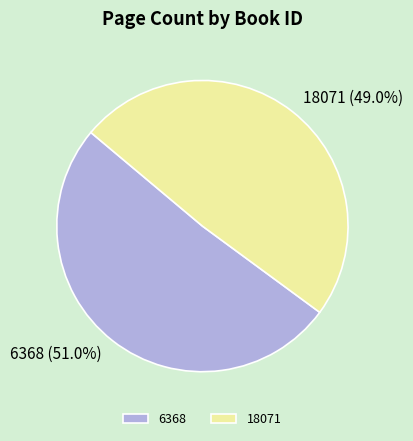

Which category has the biggest portion of the pie?

6368